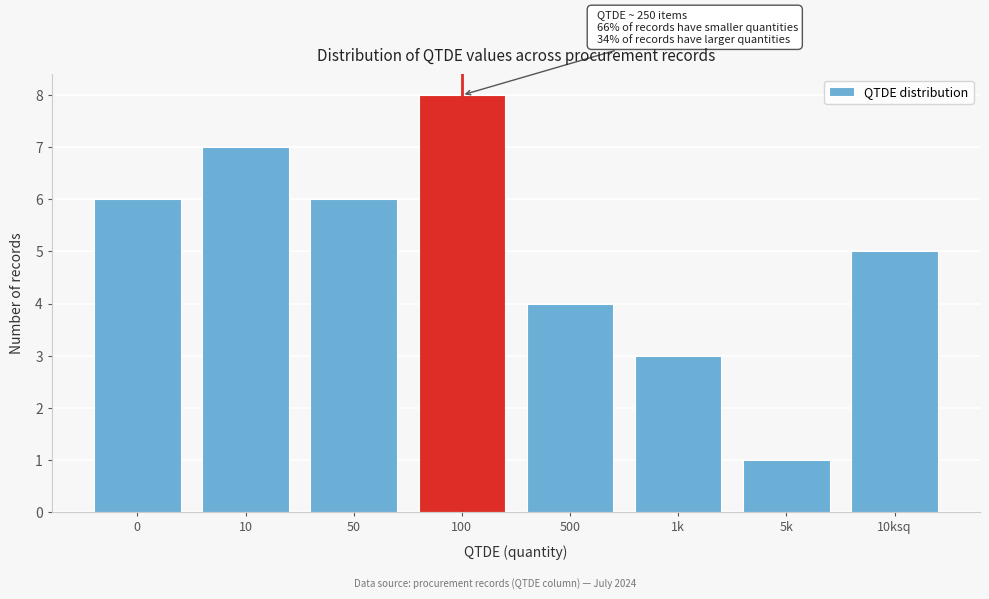

Reading right to left, list all the values displayed in this chart.

10ksq=5	5k=1	1k=3	500=4	100=8	50=6	10=7	0=6